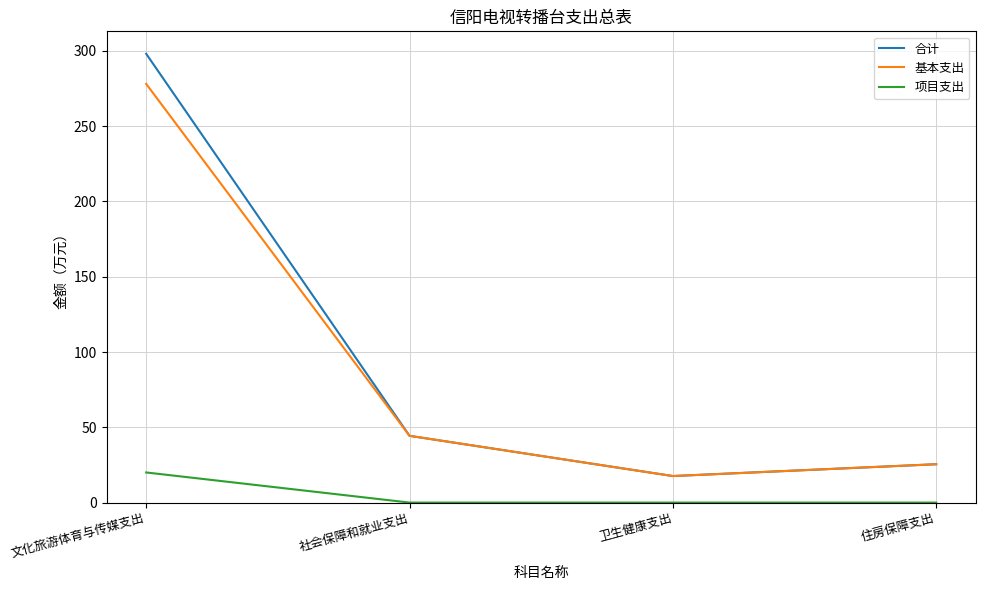

Reading left to right, what are all the values shown in this chart?

合计: 298.1	44.3	17.6	25.5
基本支出: 278.1	44.3	17.6	25.5
项目支出: 20.0	0.0	0.0	0.0